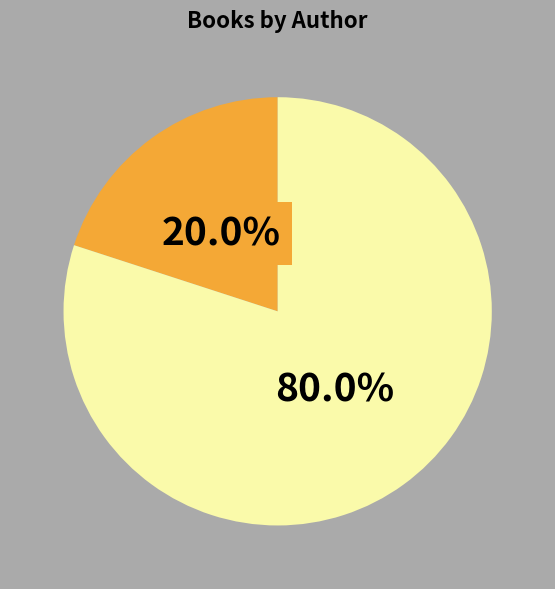

Is there any slice that represents more than half of the pie?

Yes